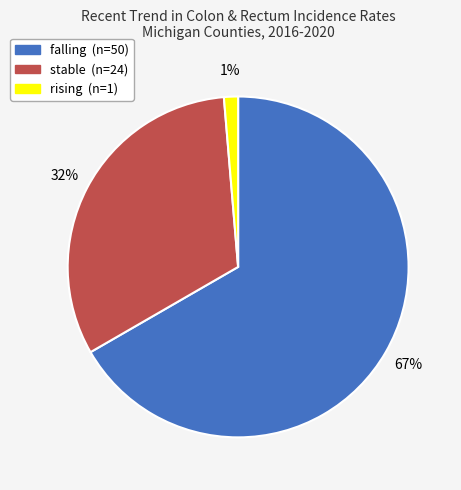

How many slices are in this pie chart?

3